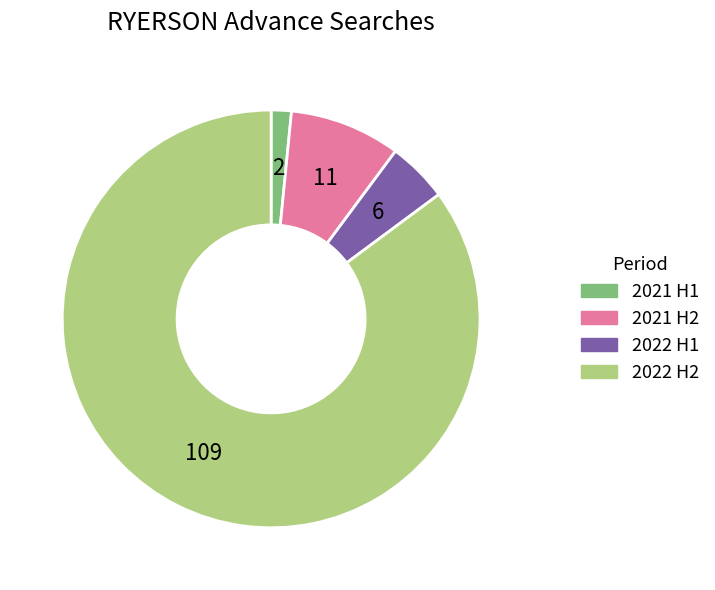

Is there any slice that represents more than half of the pie?

Yes